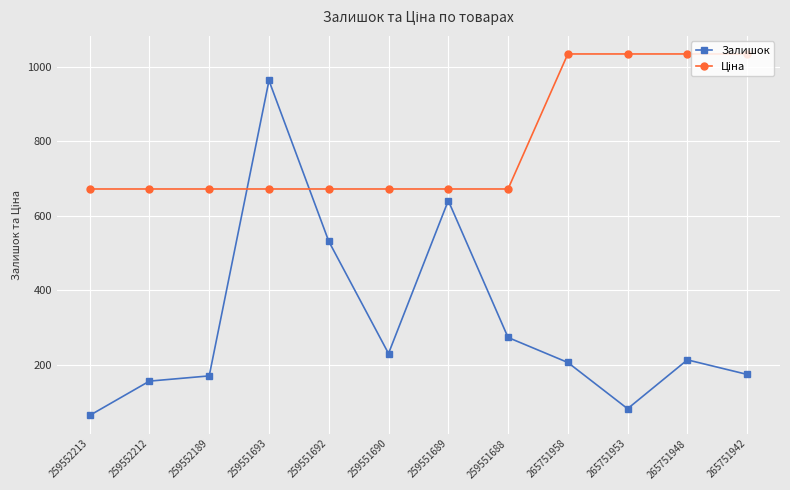

What is the difference between the highest and lowest values at 265751953?

951.1